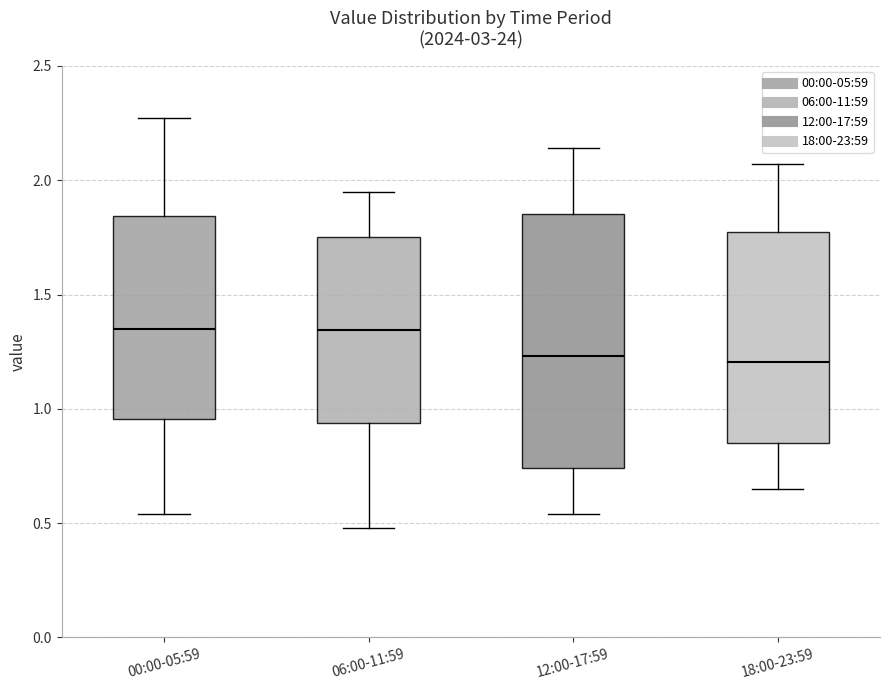

Comparing the boxes themselves (not the whiskers), which one is the tallest?

12:00-17:59